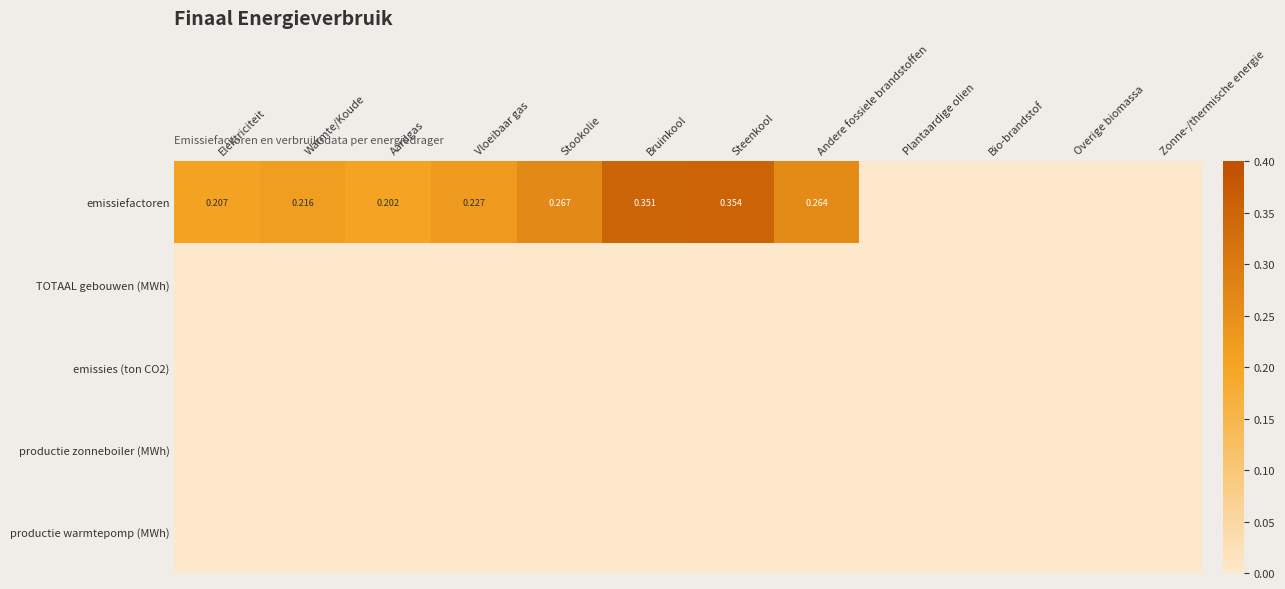

Is the value of TOTAAL gebouwen (MWh) at Vloeibaar gas greater than the value of productie warmtepomp (MWh) at Plantaardige olien?

No